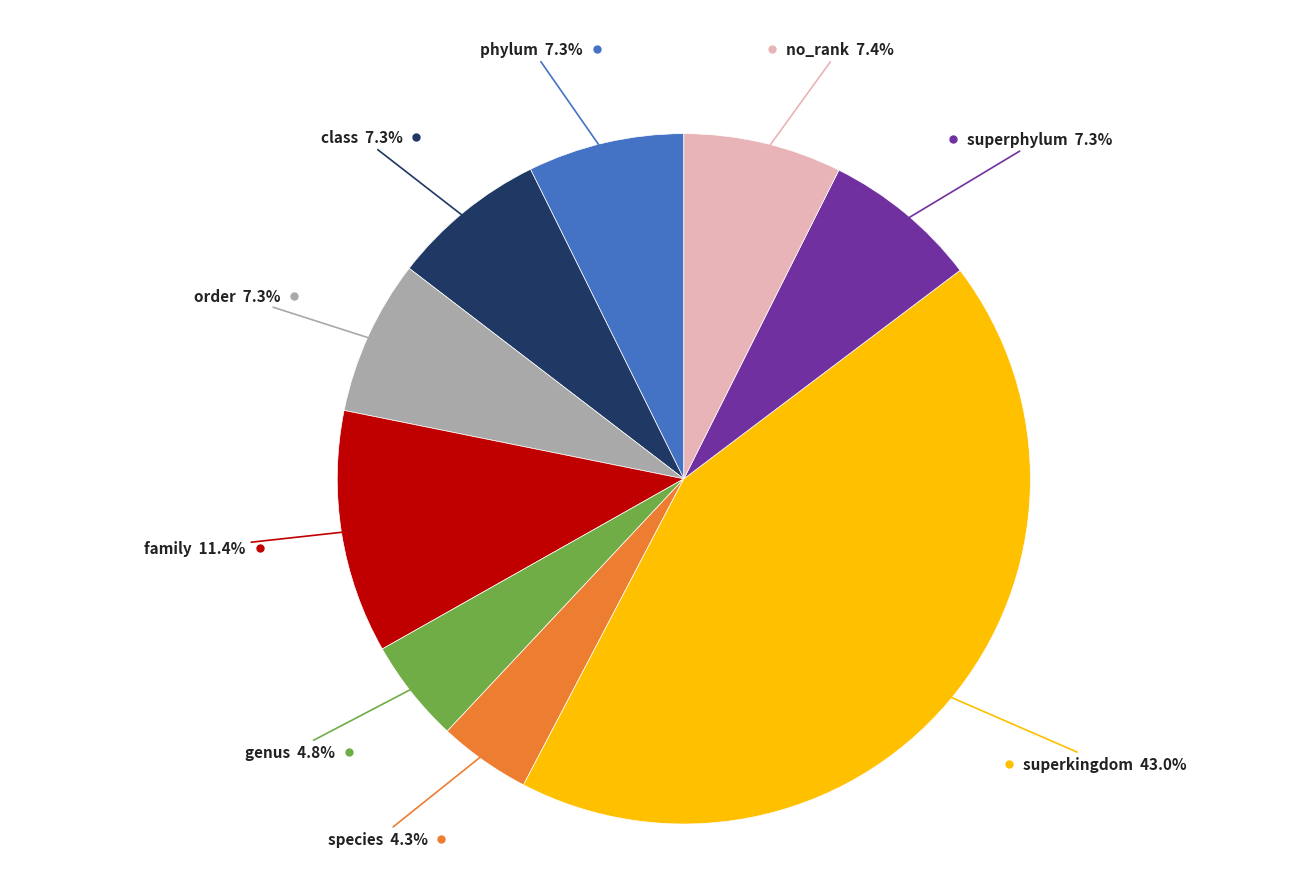

Is there any slice that represents more than half of the pie?

No